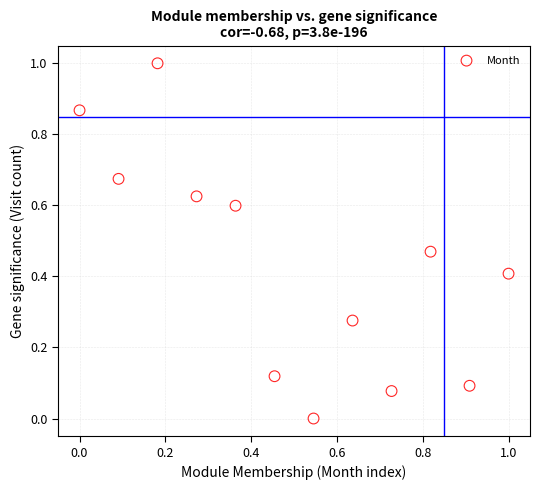

What is the average Y value?

0.4